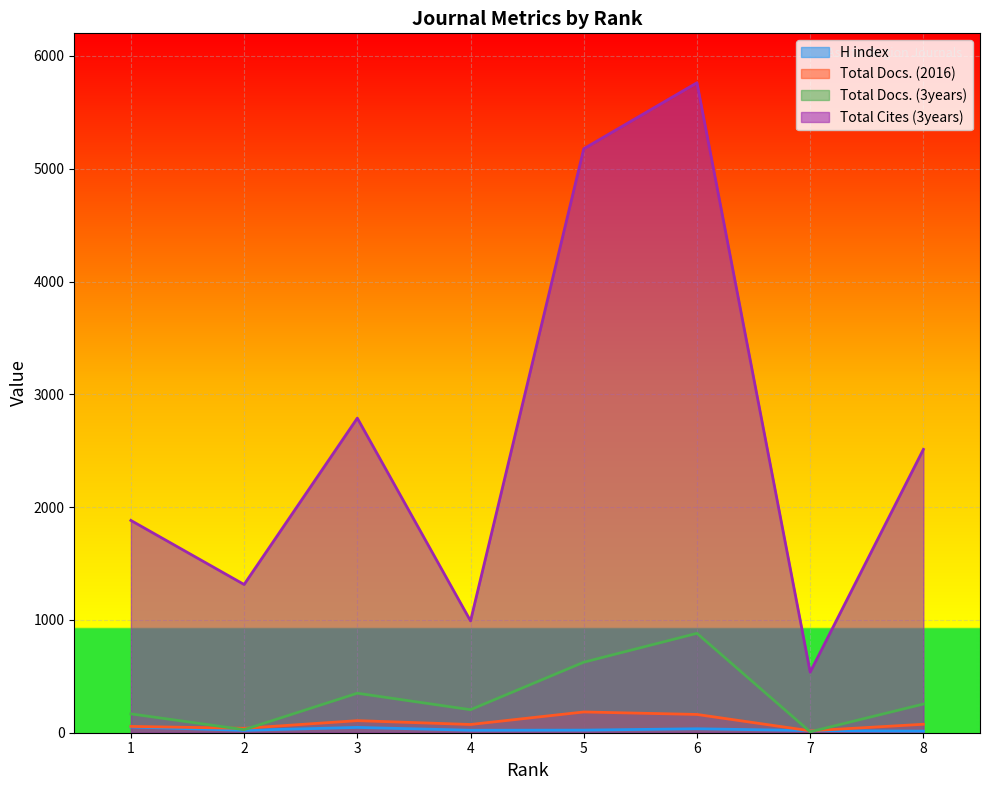

Which has a higher value, 1 or 3?

1